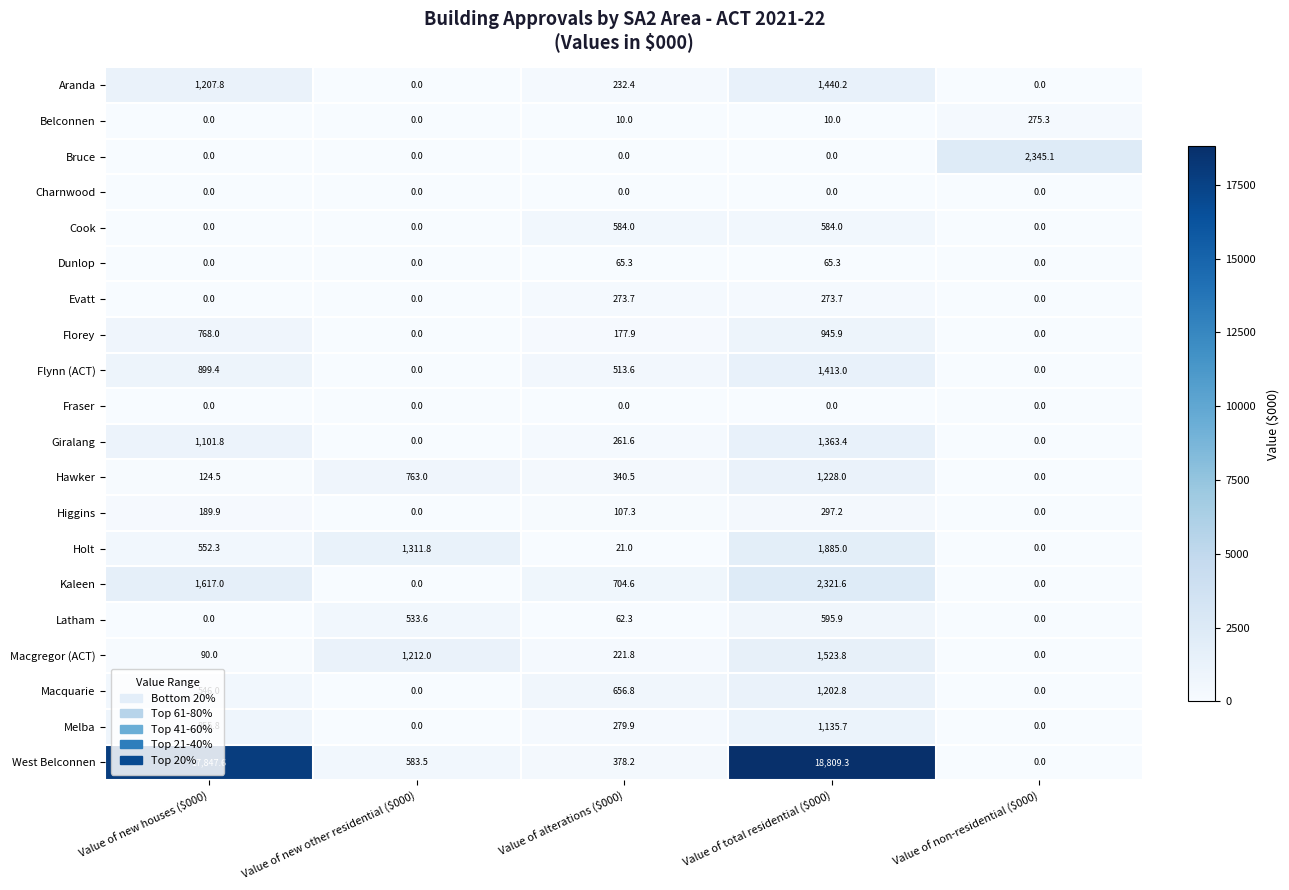

At which label does Kaleen reach its peak?

Value of total residential ($000)